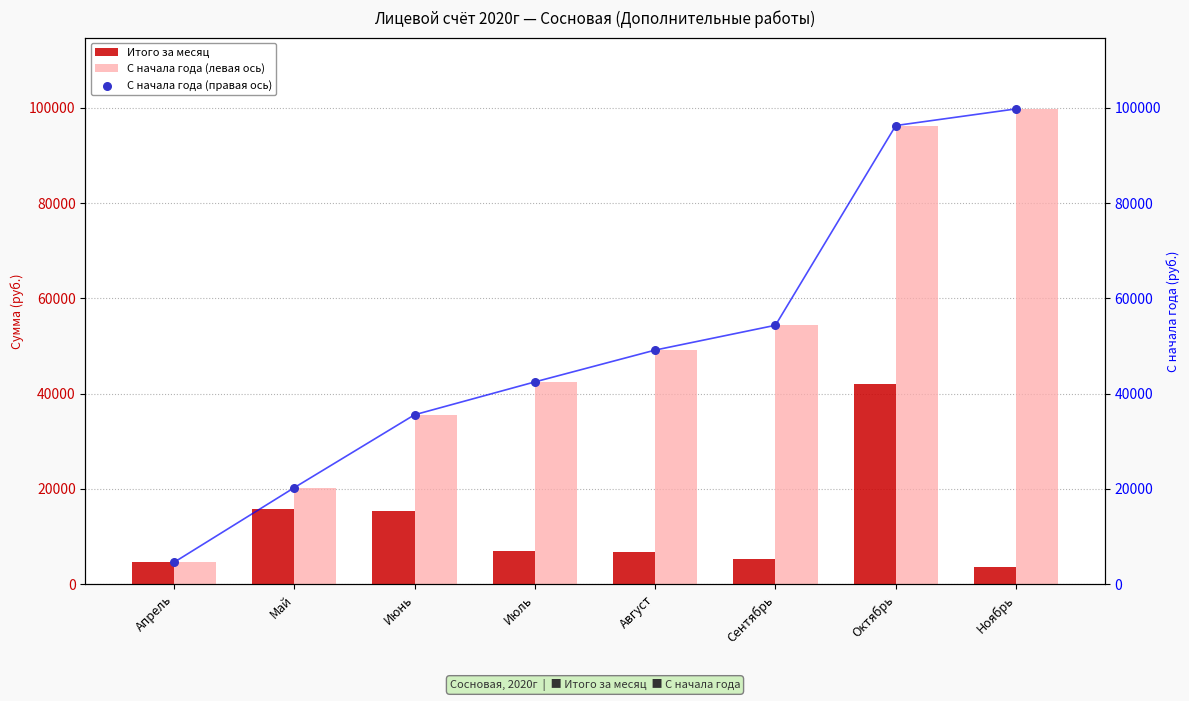

Which series reaches the minimum Y coordinate?

Итого за месяц